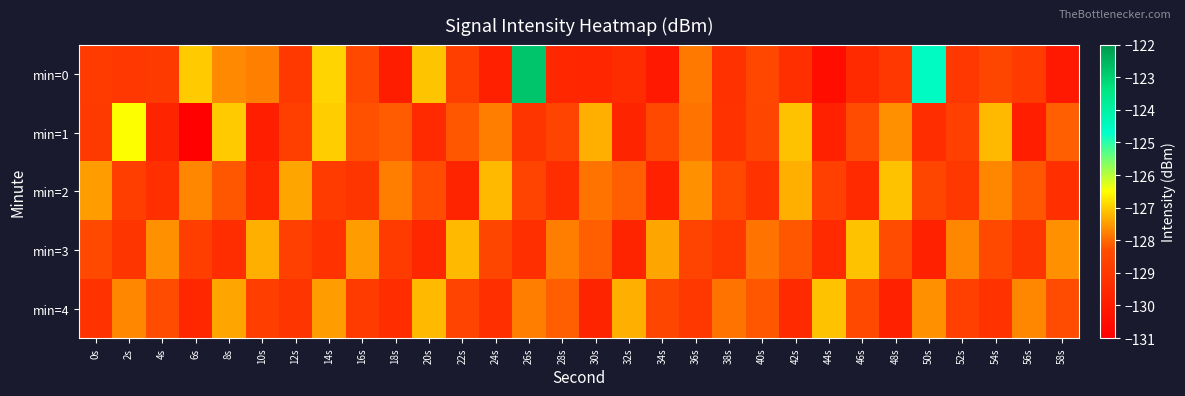

Reading left to right, what are all the values shown in this chart?

min=0: 0s=-128.9	2s=-129.0	4s=-128.9	6s=-127.0	8s=-127.7	10s=-127.8	12s=-129.0	14s=-126.9	16s=-128.4	18s=-130.0	20s=-127.1	22s=-128.7	24s=-129.8	26s=-122.8	28s=-129.6	30s=-129.6	32s=-129.4	34s=-130.1	36s=-127.8	38s=-129.2	40s=-128.5	42s=-129.3	44s=-130.5	46s=-129.5	48s=-129.0	50s=-124.5	52s=-129.0	54s=-128.5	56s=-128.9	58s=-130.1
min=1: 0s=-128.9	2s=-126.5	4s=-129.7	6s=-130.9	8s=-127.0	10s=-129.9	12s=-128.8	14s=-127.0	16s=-128.2	18s=-128.1	20s=-129.5	22s=-128.2	24s=-127.8	26s=-129.1	28s=-128.6	30s=-127.3	32s=-129.7	34s=-128.4	36s=-127.9	38s=-129.2	40s=-128.5	42s=-127.1	44s=-129.8	46s=-128.3	48s=-127.6	50s=-129.4	52s=-128.7	54s=-127.2	56s=-129.9	58s=-128.1
min=2: 0s=-127.5	2s=-128.8	4s=-129.3	6s=-127.7	8s=-128.2	10s=-129.6	12s=-127.4	14s=-128.9	16s=-129.1	18s=-127.8	20s=-128.3	22s=-129.7	24s=-127.2	26s=-128.6	28s=-129.4	30s=-127.9	32s=-128.1	34s=-129.8	36s=-127.6	38s=-128.4	40s=-129.2	42s=-127.3	44s=-128.7	46s=-129.5	48s=-127.1	50s=-128.5	52s=-129.0	54s=-127.7	56s=-128.2	58s=-129.3
min=3: 0s=-128.4	2s=-129.1	4s=-127.6	6s=-128.8	8s=-129.4	10s=-127.3	12s=-128.7	14s=-129.2	16s=-127.5	18s=-128.9	20s=-129.6	22s=-127.2	24s=-128.5	26s=-129.3	28s=-127.8	30s=-128.1	32s=-129.7	34s=-127.4	36s=-128.6	38s=-129.0	40s=-127.9	42s=-128.2	44s=-129.5	46s=-127.1	48s=-128.3	50s=-129.8	52s=-127.7	54s=-128.4	56s=-129.1	58s=-127.6
min=4: 0s=-129.2	2s=-127.7	4s=-128.3	6s=-129.6	8s=-127.4	10s=-128.8	12s=-129.1	14s=-127.5	16s=-128.9	18s=-129.4	20s=-127.2	22s=-128.6	24s=-129.3	26s=-127.8	28s=-128.1	30s=-129.7	32s=-127.3	34s=-128.5	36s=-129.0	38s=-127.9	40s=-128.2	42s=-129.5	44s=-127.1	46s=-128.4	48s=-129.8	50s=-127.6	52s=-128.7	54s=-129.2	56s=-127.7	58s=-128.3